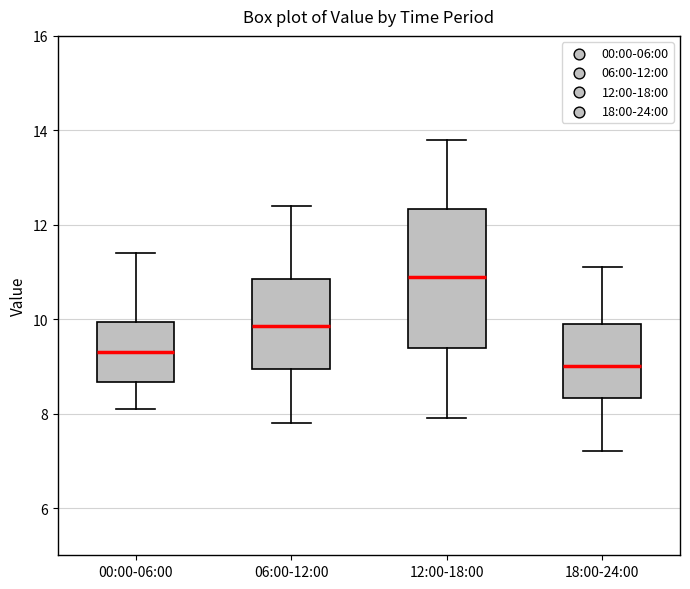

Where is the upper edge of the box for 06:00-12:00 on the y-axis? The values are not printed on the chart, so give them approximately, as read against the axis.

10.8